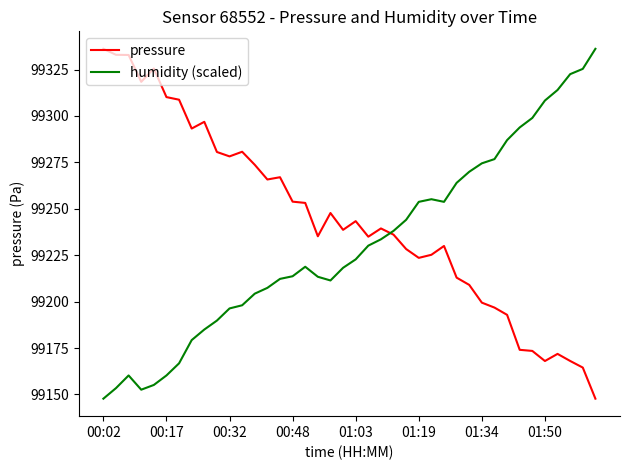

Rank the series by their average value, from lowest to highest.

humidity (scaled), pressure